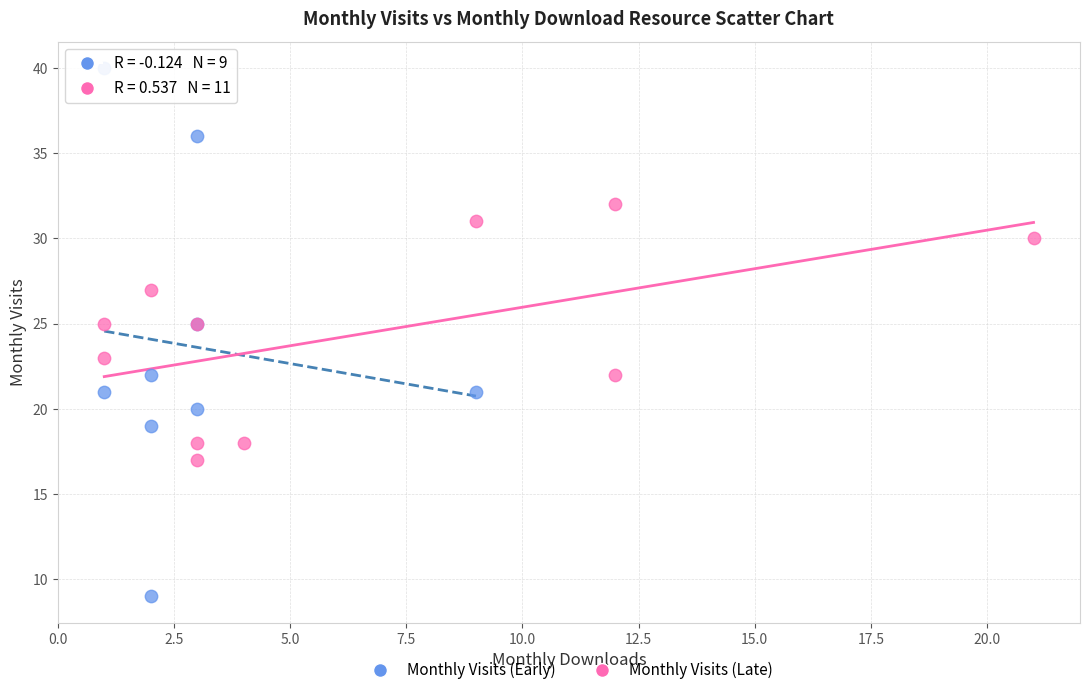

Which series reaches the minimum Y coordinate?

Monthly Visits (Early)